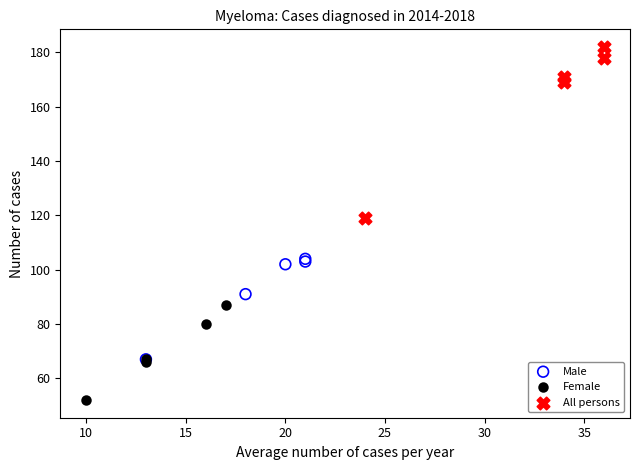

Which series has the widest spread of Y values?

All persons